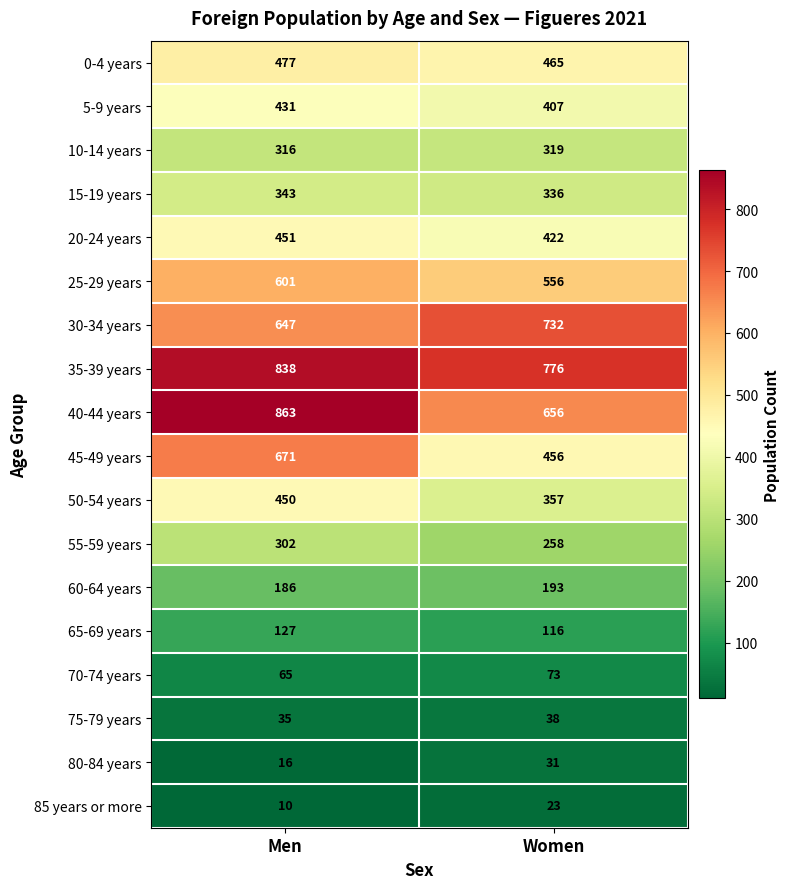

What is the difference between the 25-29 years values at Men and Women?

45